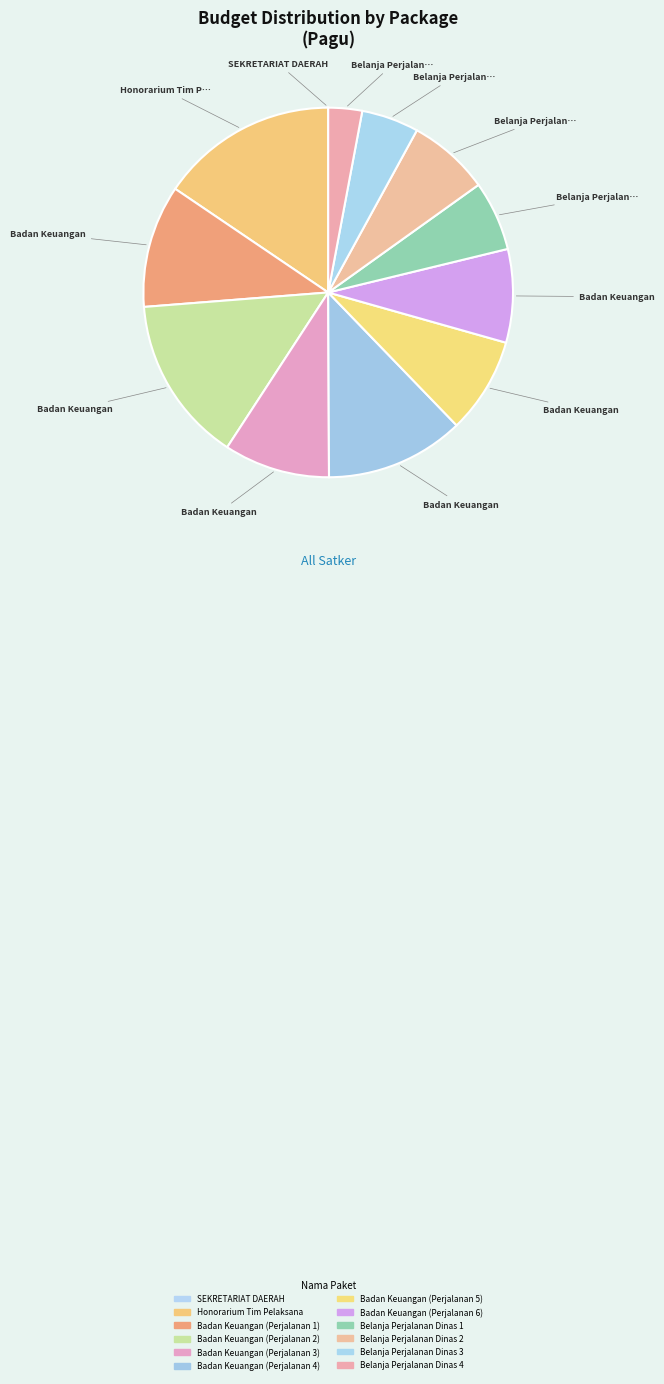

How many segments does this pie chart have?

12